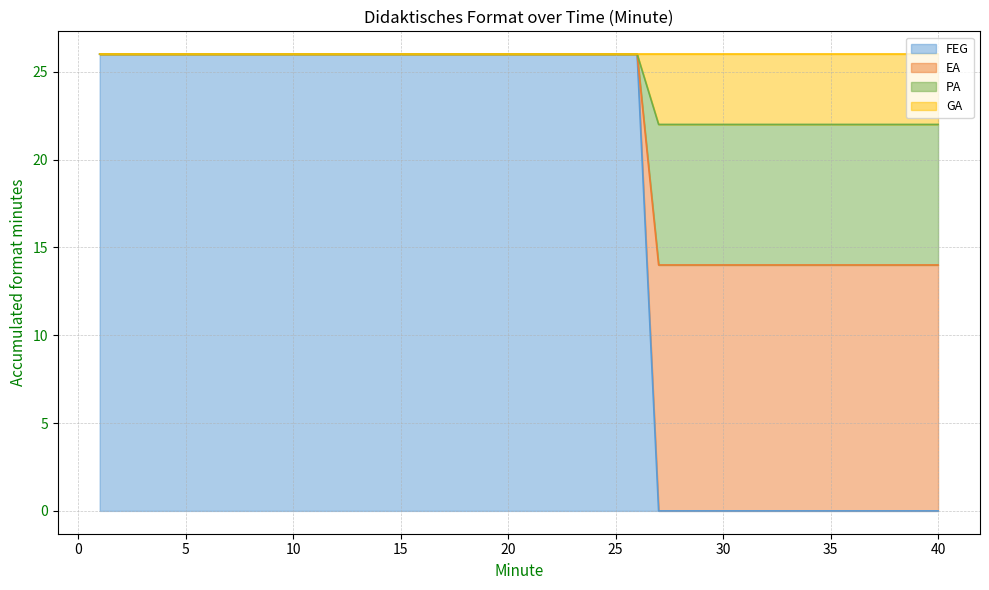

True or false: EA has more than 2 interior local peaks.

False